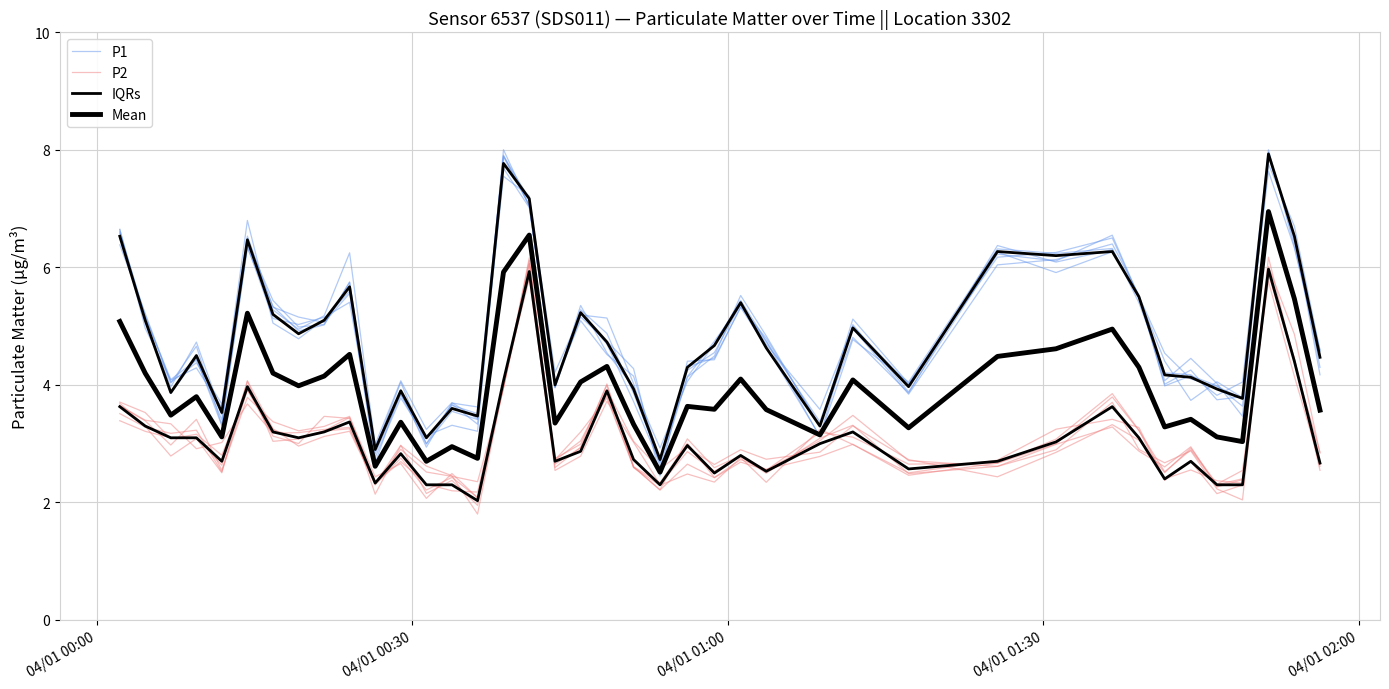

True or false: P1 has a value of 1.1 at 18.

False